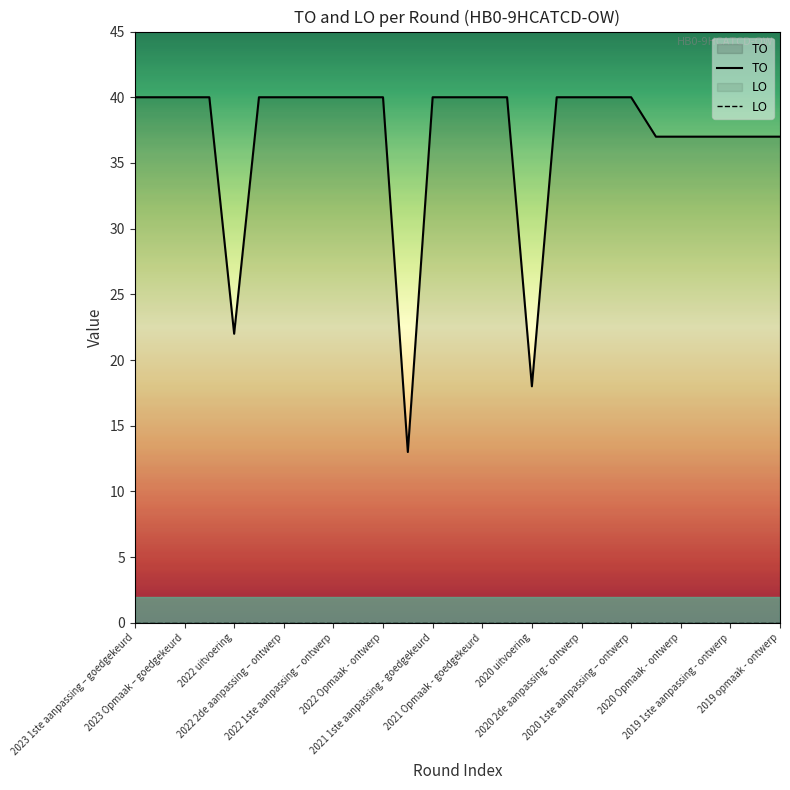

Which series has the largest total across all categories?

TO